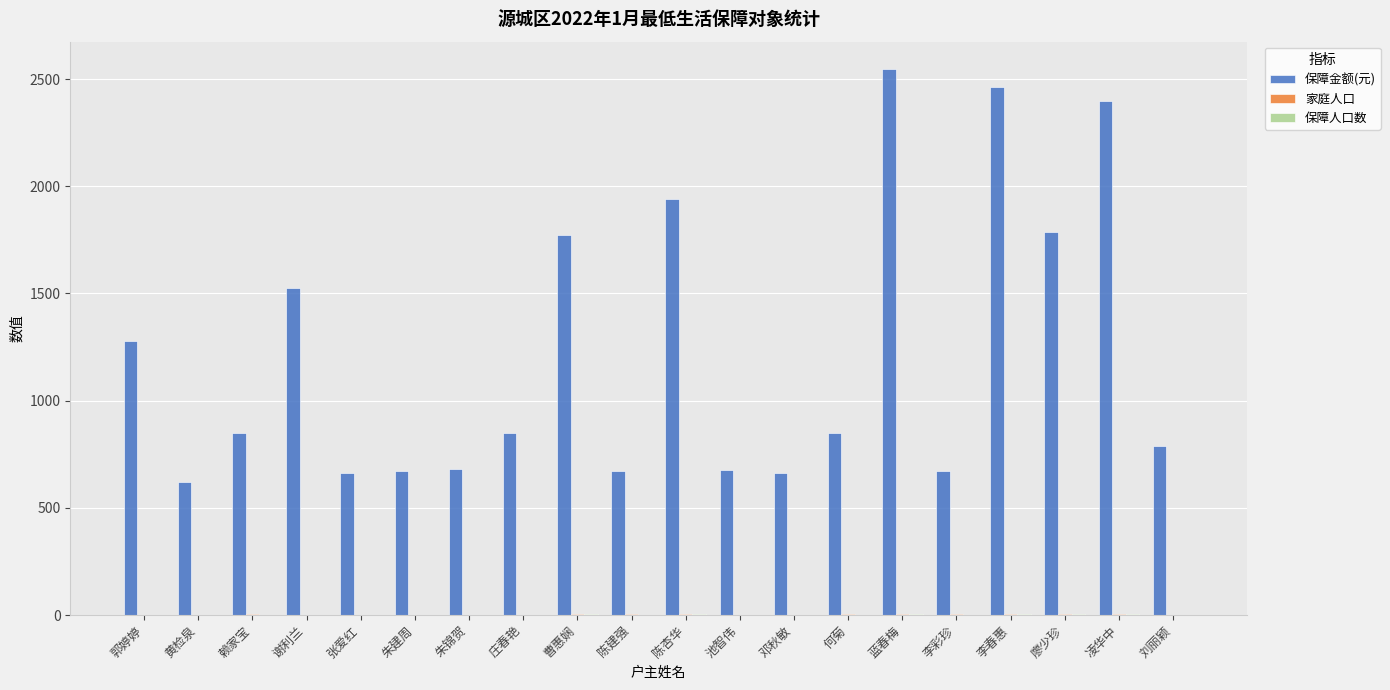

The value of 保障金额(元) at 庄春艳 is 459. True or false?

False